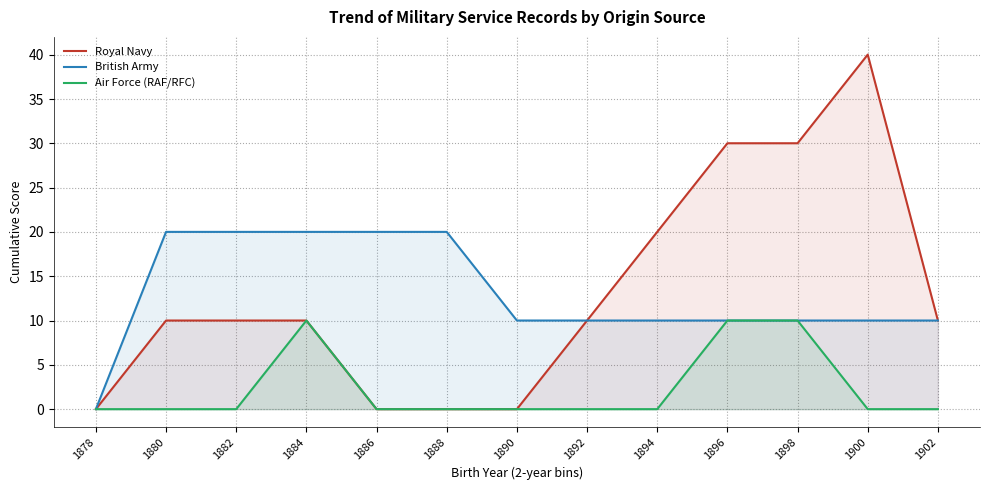

Reading right to left, transcribe all the data shown in this chart.

Royal Navy: 1902=10.0	1900=40.0	1898=30.0	1896=30.0	1894=20.0	1892=10.0	1890=0.0	1888=0.0	1886=0.0	1884=10.0	1882=10.0	1880=10.0	1878=0.0
British Army: 1902=10.0	1900=10.0	1898=10.0	1896=10.0	1894=10.0	1892=10.0	1890=10.0	1888=20.0	1886=20.0	1884=20.0	1882=20.0	1880=20.0	1878=0.0
Air Force (RAF/RFC): 1902=0.0	1900=0.0	1898=10.0	1896=10.0	1894=0.0	1892=0.0	1890=0.0	1888=0.0	1886=0.0	1884=10.0	1882=0.0	1880=0.0	1878=0.0